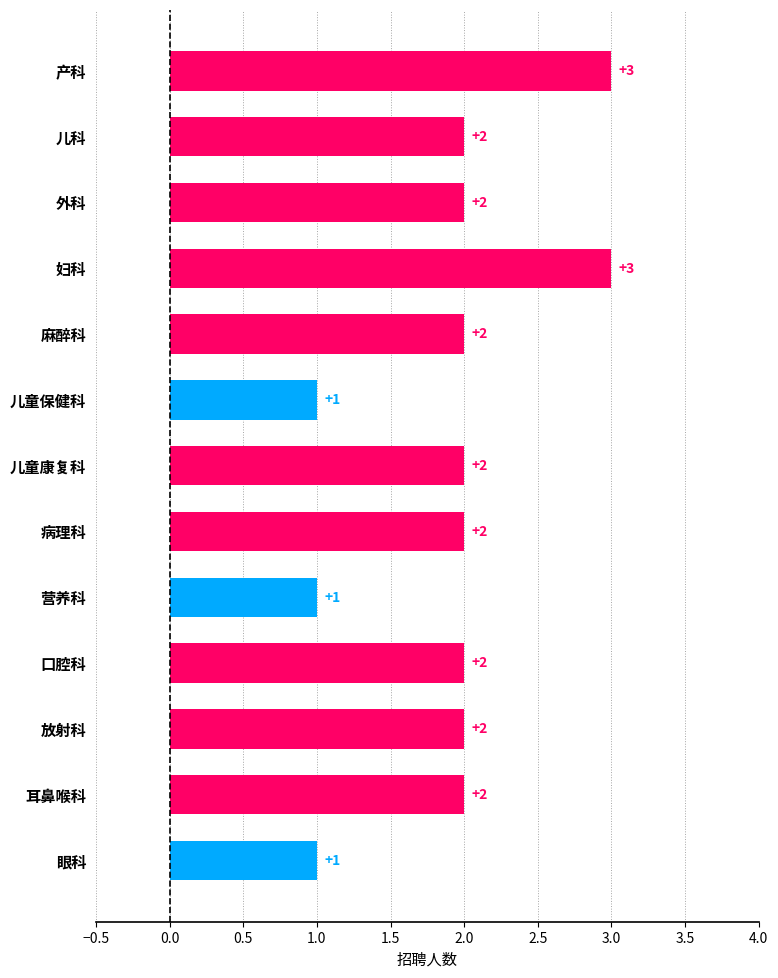

What is the maximum value shown in the chart?

3